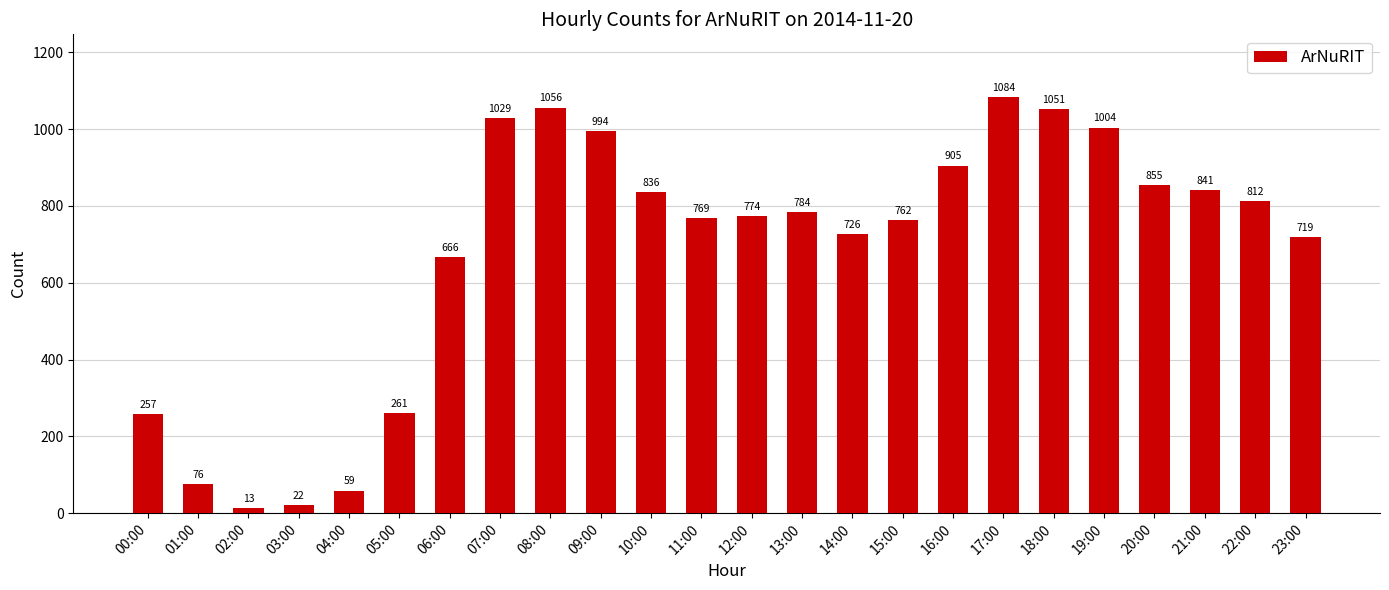

How many bars are there in total?

24